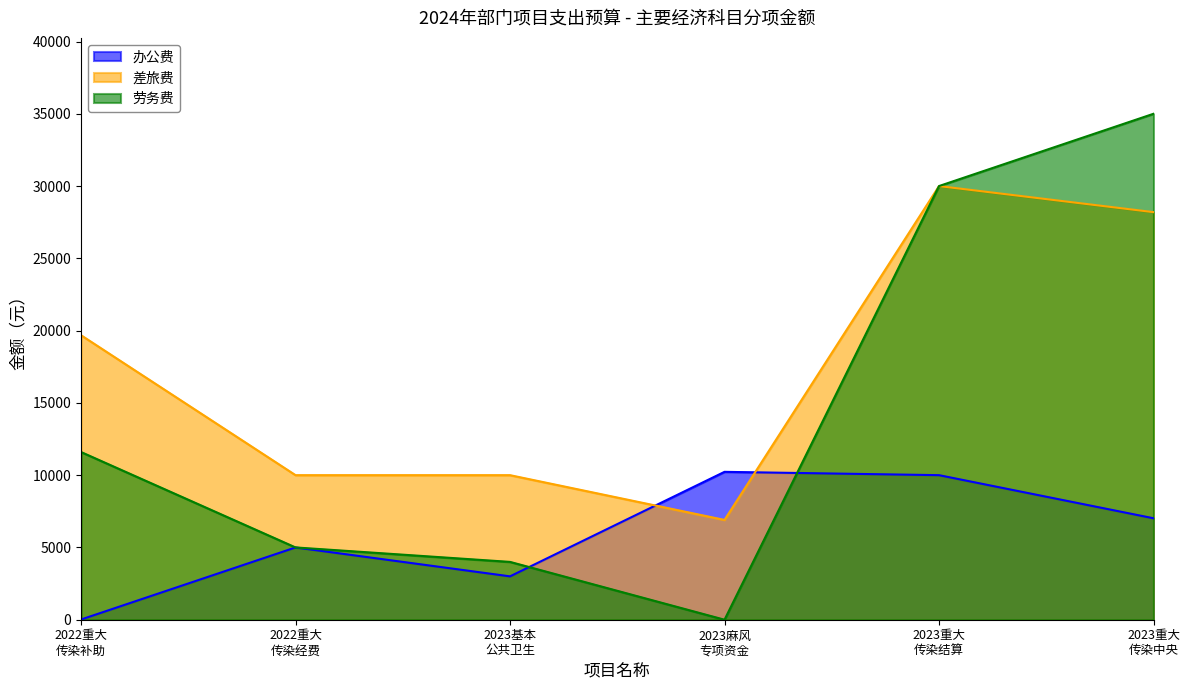

Which series has the largest total across all categories?

差旅费